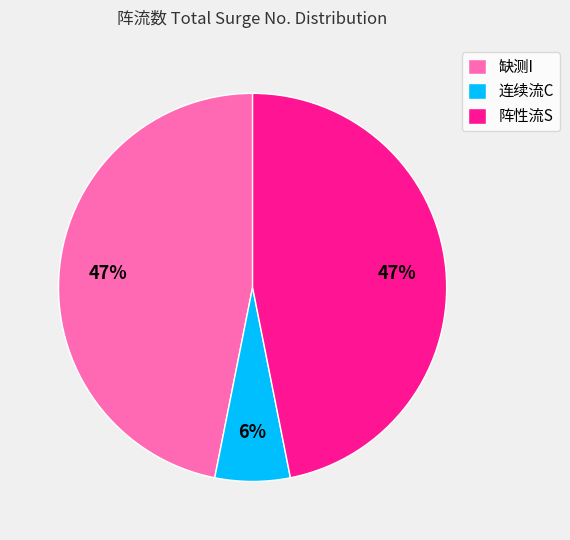

The 阵性流S slice represents 47% of the pie. True or false?

True